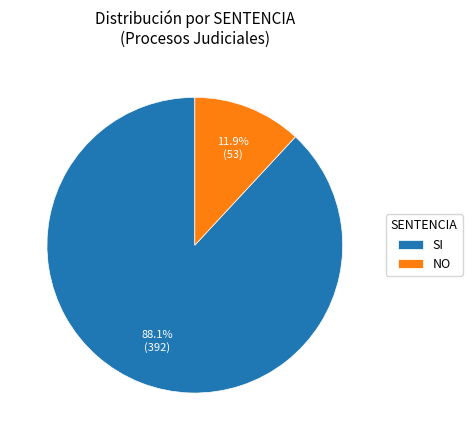

Combined, do SI and NO account for over 50%?

Yes